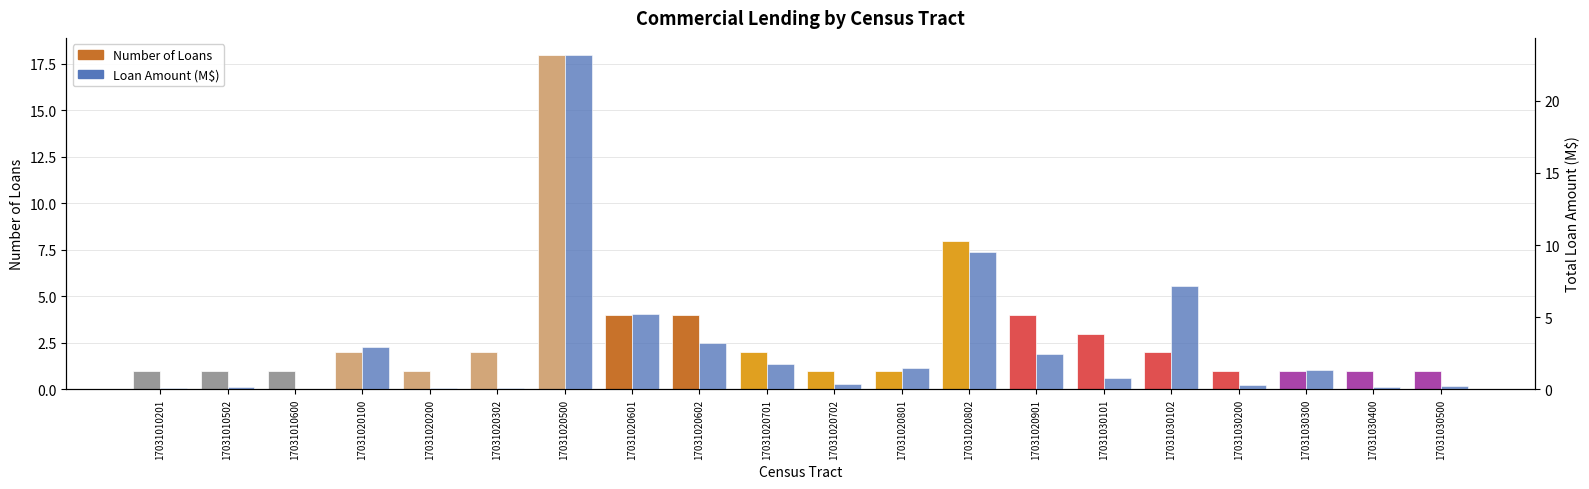

Which series has the largest total across all categories?

Loan Amount (M$)